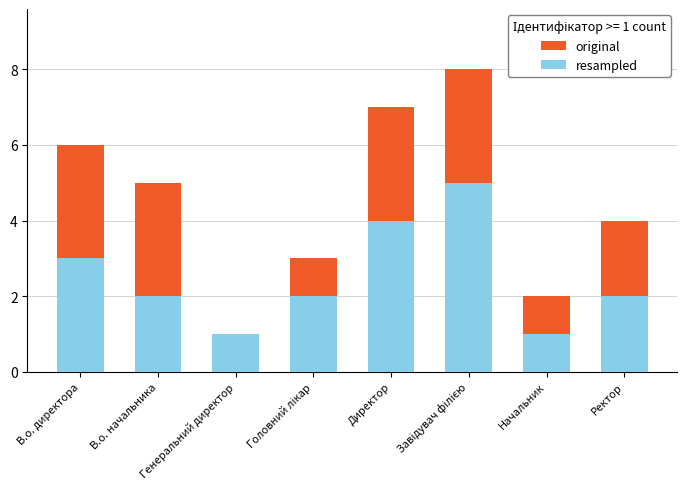

How many data points does each series have?

8